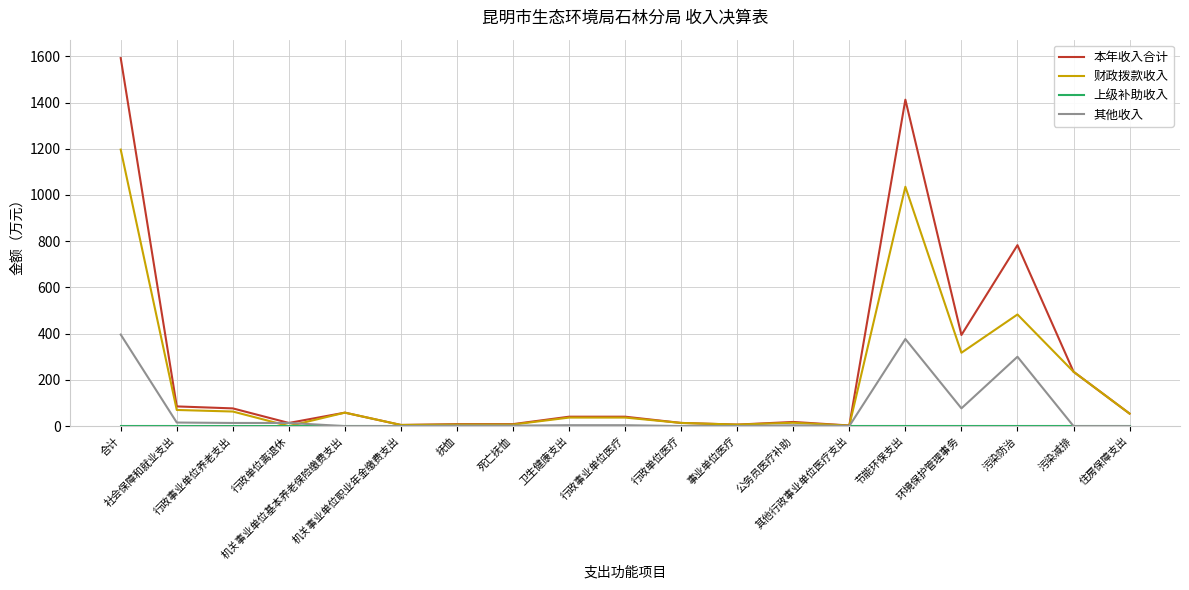

What is the label of the 13th point from the right?

抚恤